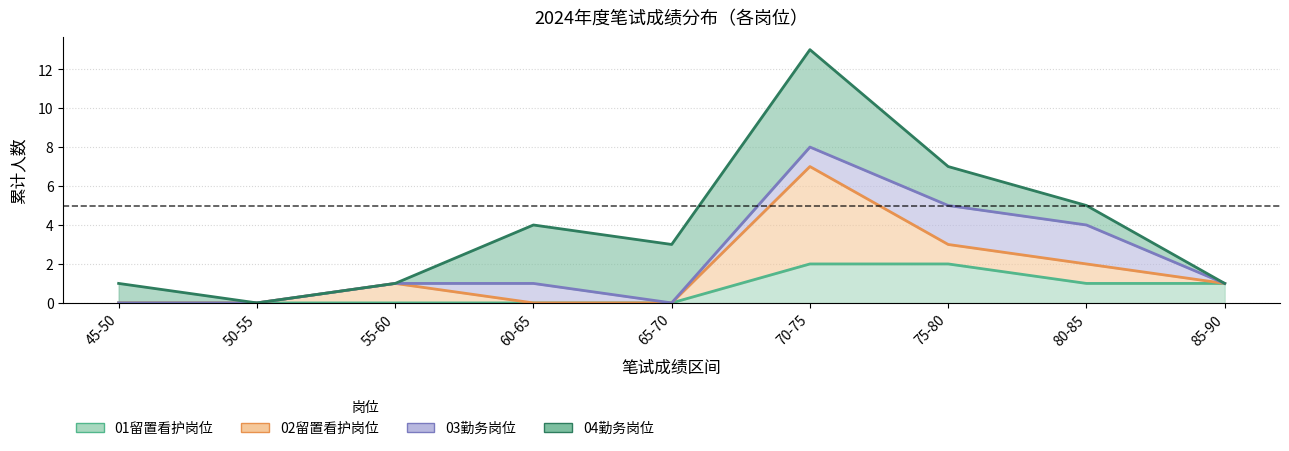

At how many categories does at least one series exceed 5?

2